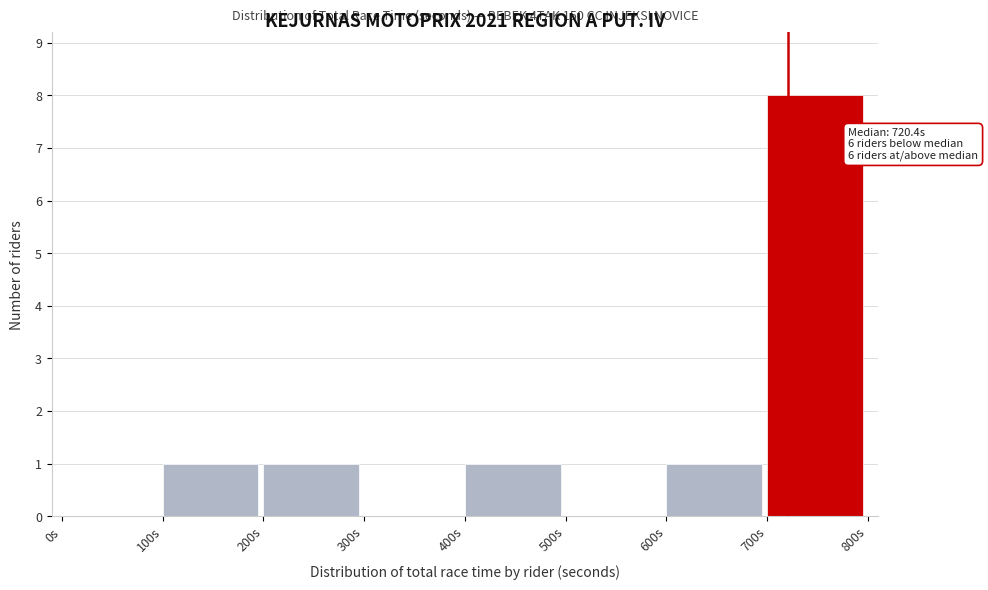

Which range on the x-axis has the tallest bar?

700 to 800